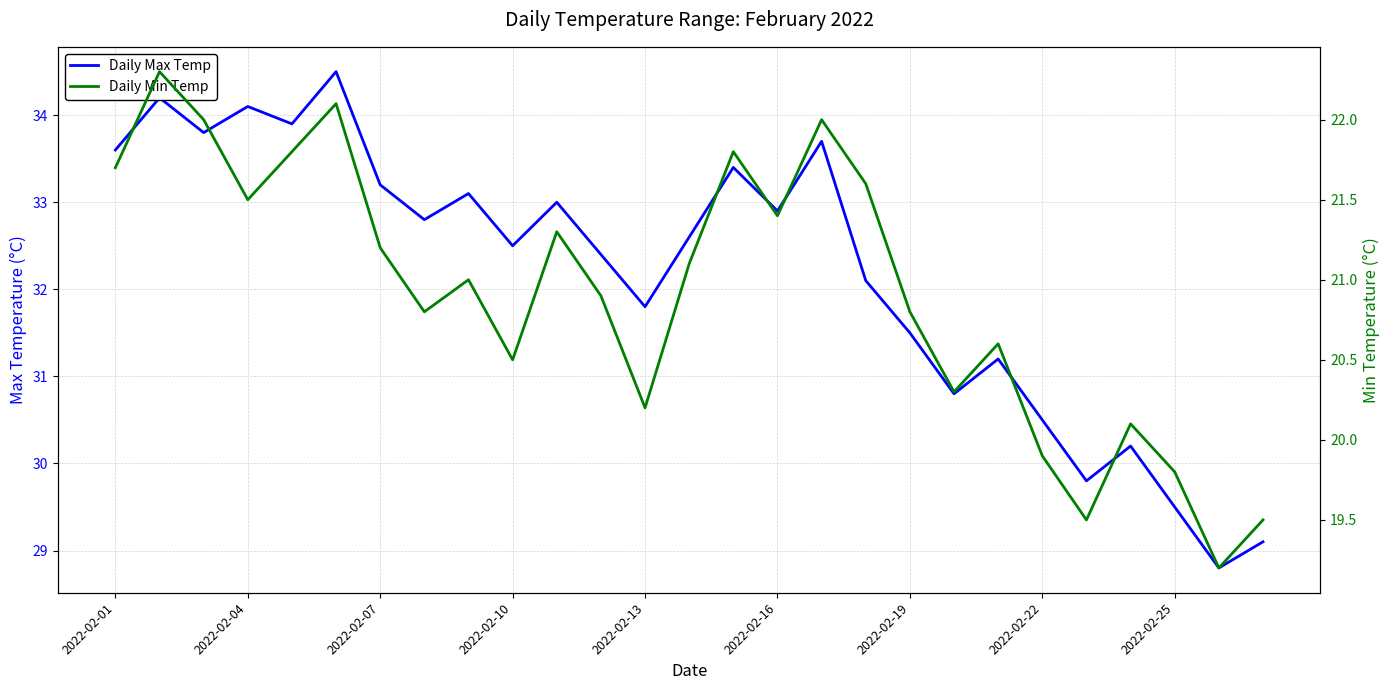

The value of Daily Min Temp at 26 is 29.7. True or false?

False